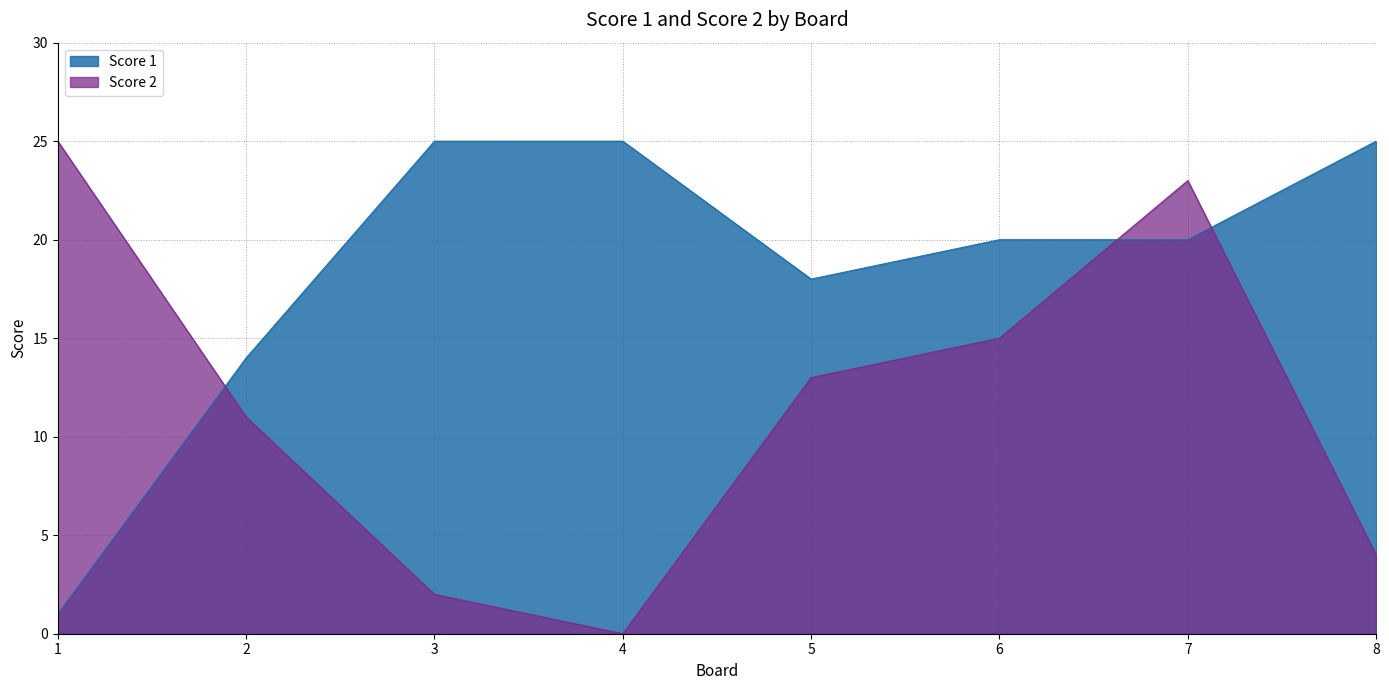

What is the value of the Score 2 point at the 7th from the left?

23